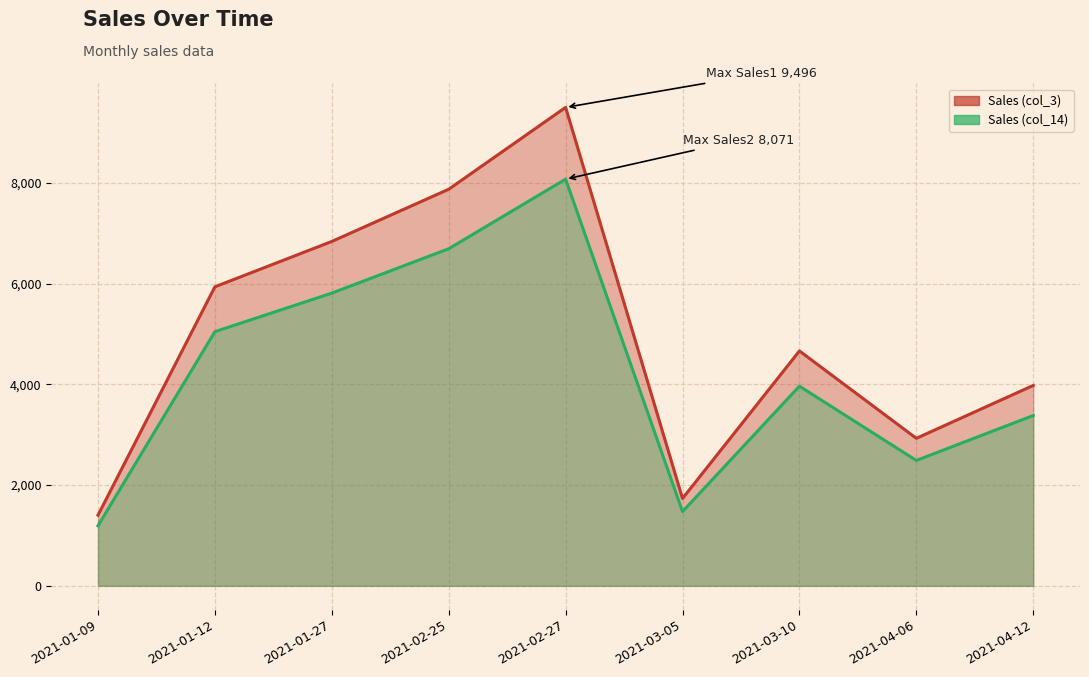

At which category does the chart reach its peak across all series?

2021-02-27